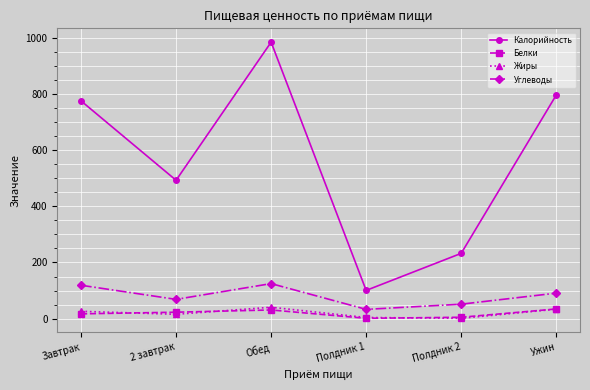

At which category does Углеводы reach its first local valley?

2 завтрак